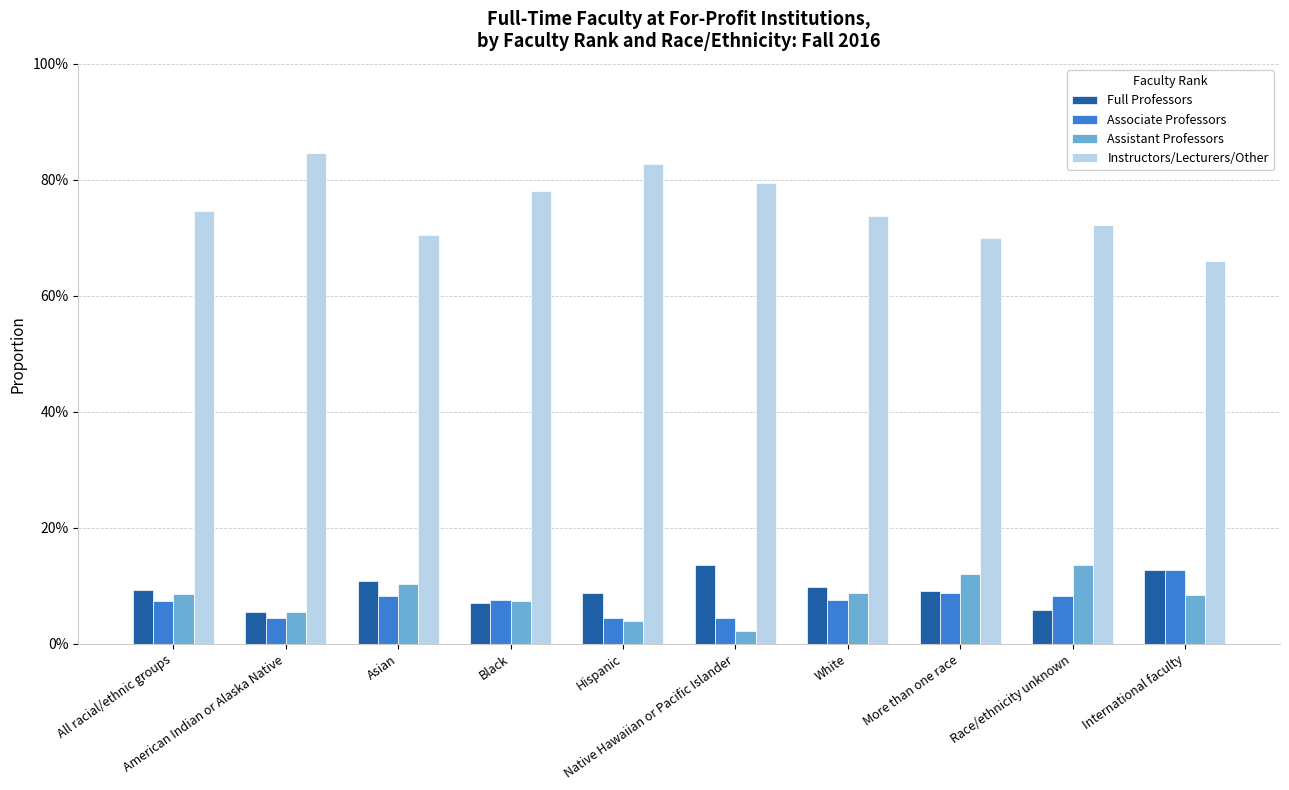

Between Hispanic and Asian, which is larger?

Asian